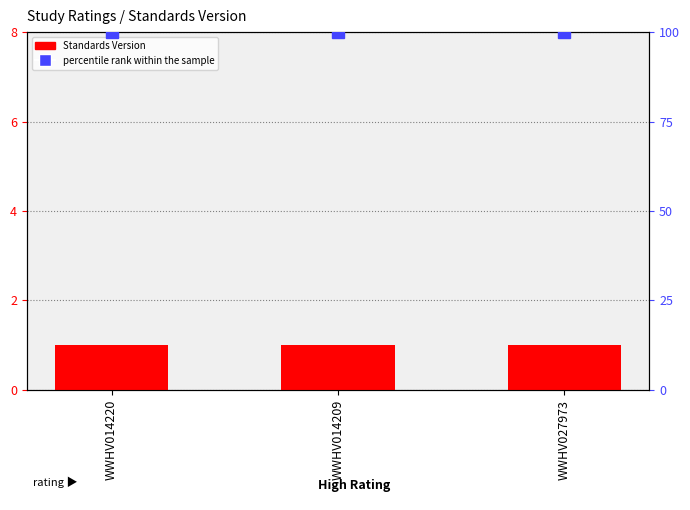

What is the average value of the Standards Version series?

1